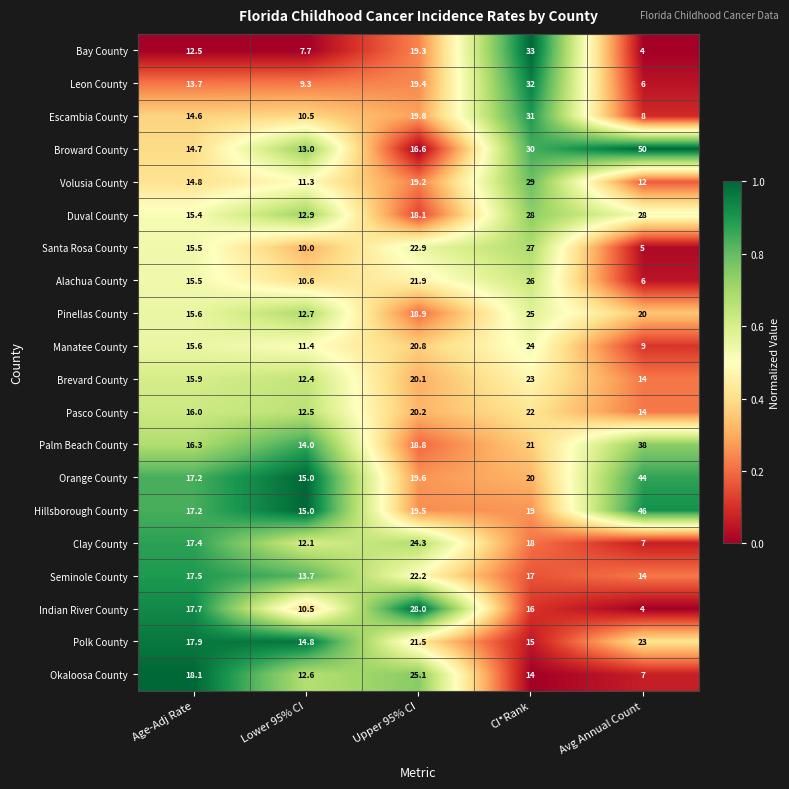

What is the greatest value displayed?

50.0